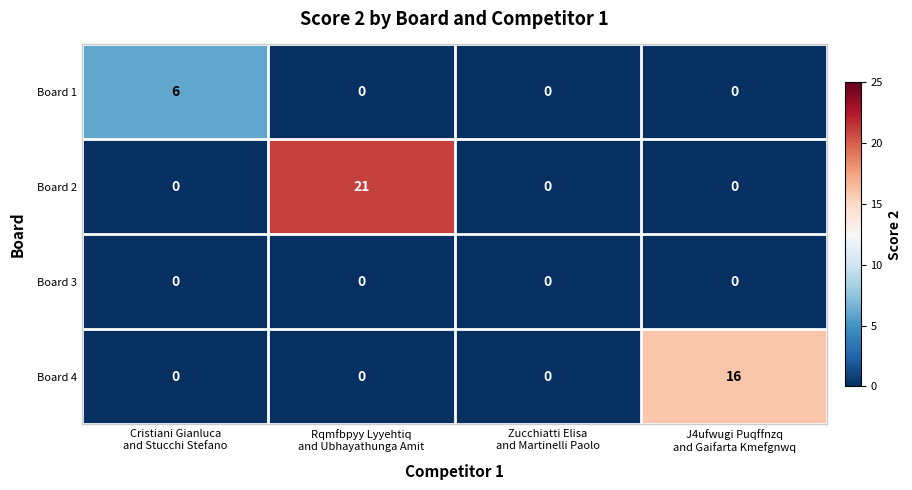

Count the number of categories in the chart.

4